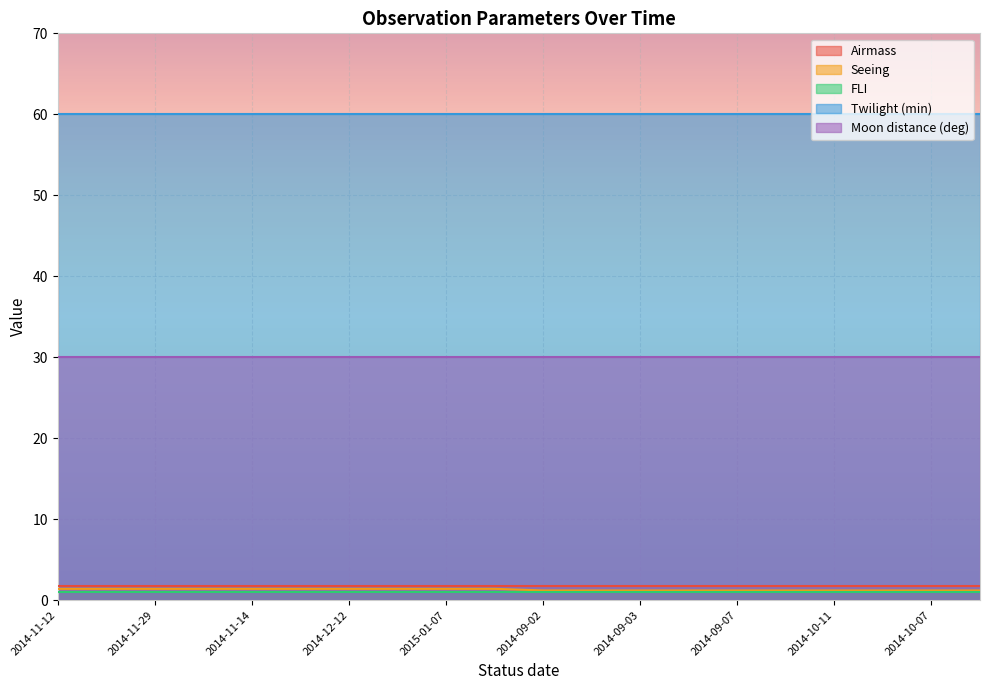

Reading right to left, list all the values displayed in this chart.

Airmass: 2014-10-18=1.7	2014-10-07=1.7	2014-09-30=1.7	2014-10-11=1.7	2014-09-11=1.7	2014-09-07=1.7	2014-09-06=1.7	2014-09-03=1.7	2014-09-02=1.7	2014-09-02=1.7	2015-01-07=1.7	2015-01-07=1.7	2014-12-12=1.7	2014-12-12=1.7	2014-12-02=1.7	2014-11-14=1.7	2014-11-30=1.7	2014-11-29=1.7	2014-11-24=1.7	2014-11-12=1.7
Seeing: 2014-10-18=1.2	2014-10-07=1.2	2014-09-30=1.2	2014-10-11=1.2	2014-09-11=1.2	2014-09-07=1.2	2014-09-06=1.2	2014-09-03=1.2	2014-09-02=1.2	2014-09-02=1.2	2015-01-07=1.4	2015-01-07=1.4	2014-12-12=1.4	2014-12-12=1.4	2014-12-02=1.4	2014-11-14=1.4	2014-11-30=1.4	2014-11-29=1.4	2014-11-24=1.4	2014-11-12=1.4
FLI: 2014-10-18=1.0	2014-10-07=1.0	2014-09-30=1.0	2014-10-11=1.0	2014-09-11=1.0	2014-09-07=1.0	2014-09-06=1.0	2014-09-03=1.0	2014-09-02=1.0	2014-09-02=1.0	2015-01-07=1.0	2015-01-07=1.0	2014-12-12=1.0	2014-12-12=1.0	2014-12-02=1.0	2014-11-14=1.0	2014-11-30=1.0	2014-11-29=1.0	2014-11-24=1.0	2014-11-12=1.0
Twilight (min): 2014-10-18=60.0	2014-10-07=60.0	2014-09-30=60.0	2014-10-11=60.0	2014-09-11=60.0	2014-09-07=60.0	2014-09-06=60.0	2014-09-03=60.0	2014-09-02=60.0	2014-09-02=60.0	2015-01-07=60.0	2015-01-07=60.0	2014-12-12=60.0	2014-12-12=60.0	2014-12-02=60.0	2014-11-14=60.0	2014-11-30=60.0	2014-11-29=60.0	2014-11-24=60.0	2014-11-12=60.0
Moon distance (deg): 2014-10-18=30.0	2014-10-07=30.0	2014-09-30=30.0	2014-10-11=30.0	2014-09-11=30.0	2014-09-07=30.0	2014-09-06=30.0	2014-09-03=30.0	2014-09-02=30.0	2014-09-02=30.0	2015-01-07=30.0	2015-01-07=30.0	2014-12-12=30.0	2014-12-12=30.0	2014-12-02=30.0	2014-11-14=30.0	2014-11-30=30.0	2014-11-29=30.0	2014-11-24=30.0	2014-11-12=30.0